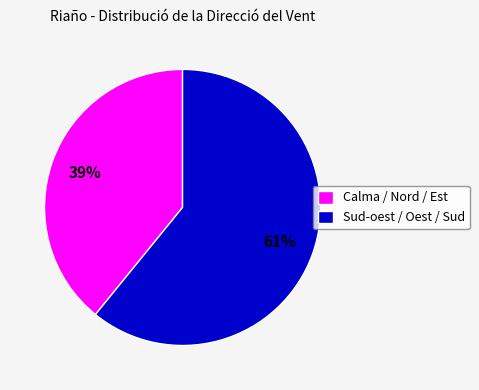

Rank the categories by value from highest to lowest.

Sud-oest / Oest / Sud, Calma / Nord / Est